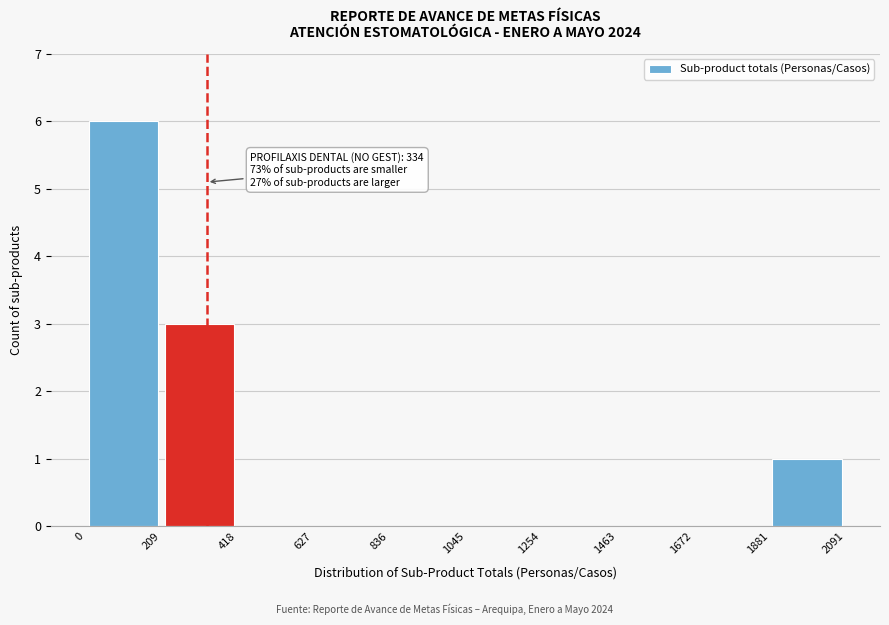

Over which range of the x-axis is the bar tallest?

0 to 209